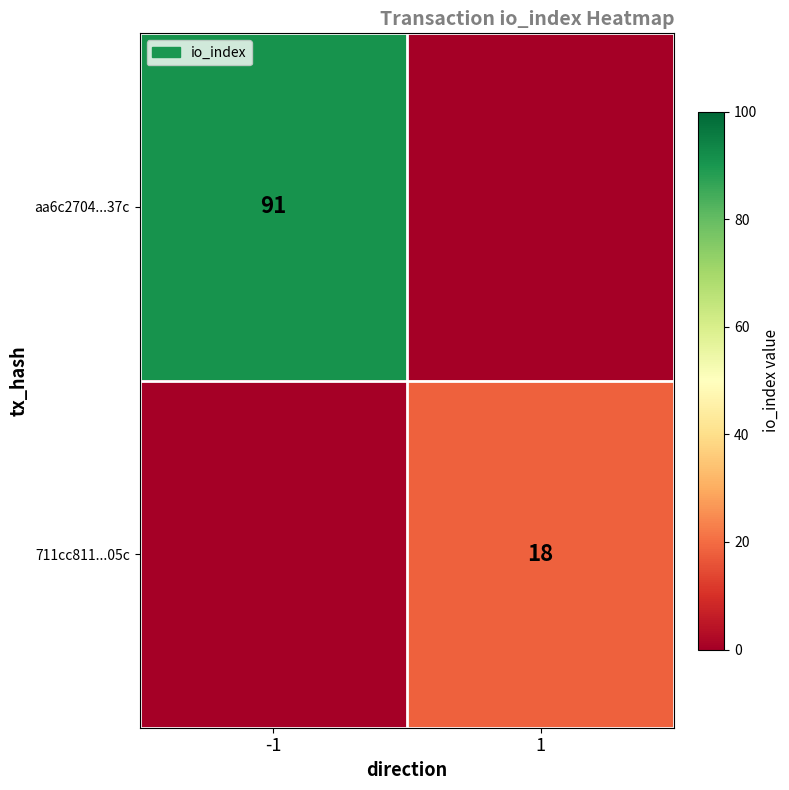

At which category is the sum across all series the highest?

-1